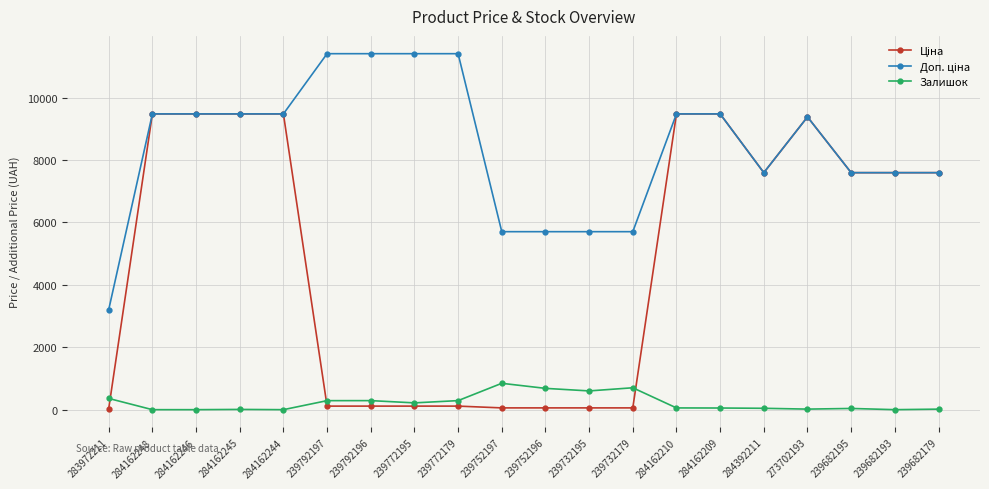

What is the maximum value for Залишок?

845.0